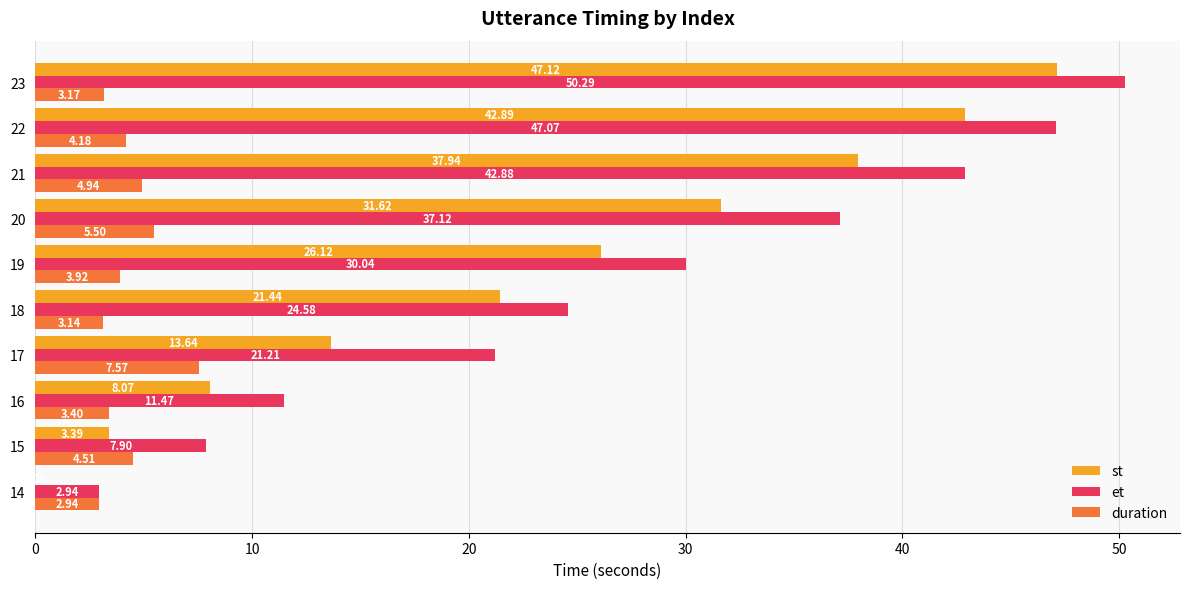

At which category is the sum across all series the highest?

23